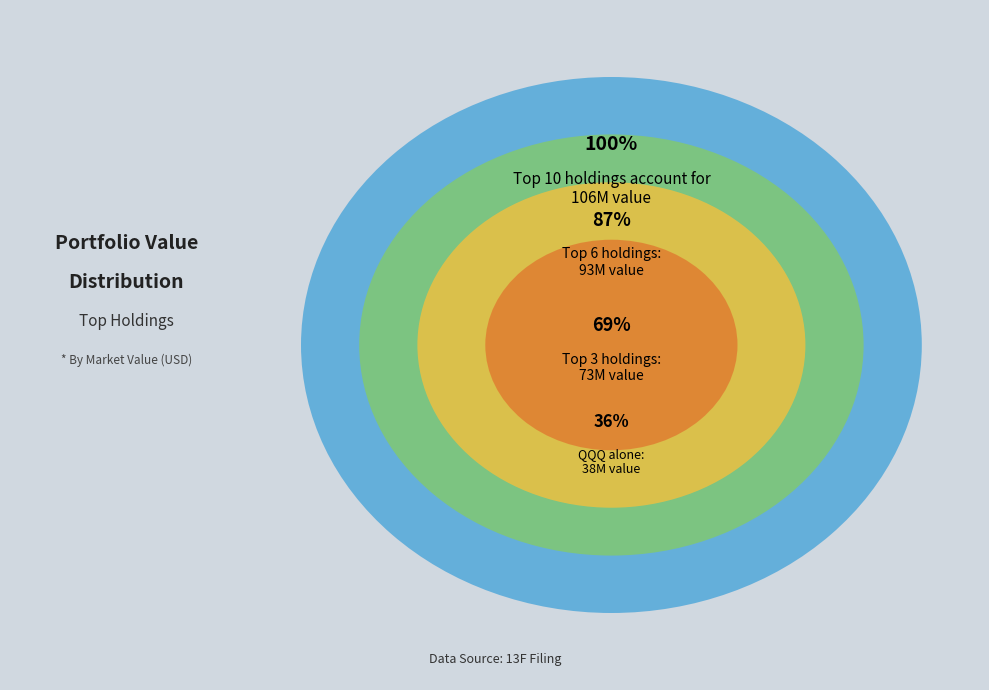

Do SCHX and FB together represent more than half of the pie?

No